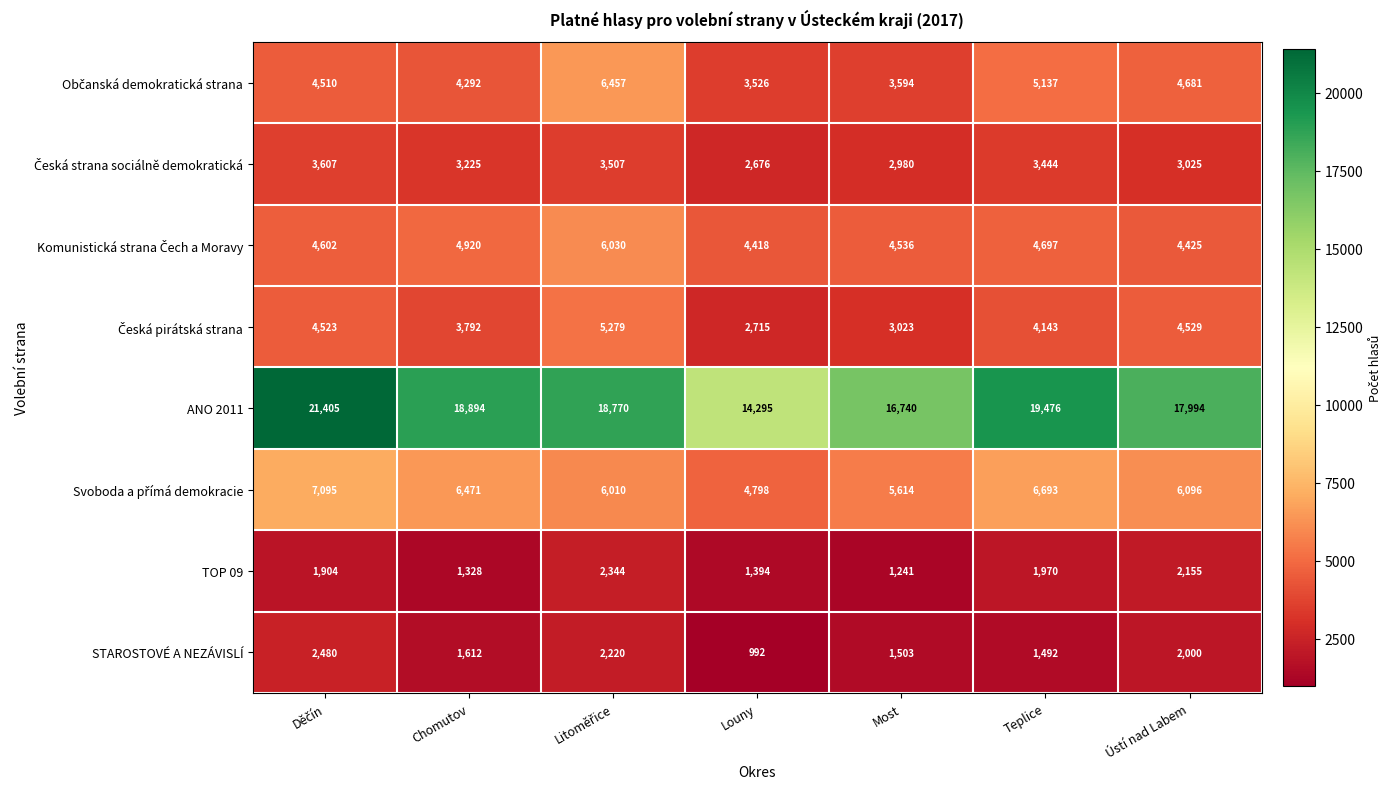

The value of STAROSTOVÉ A NEZÁVISLÍ at Ústí nad Labem is 2670. True or false?

False